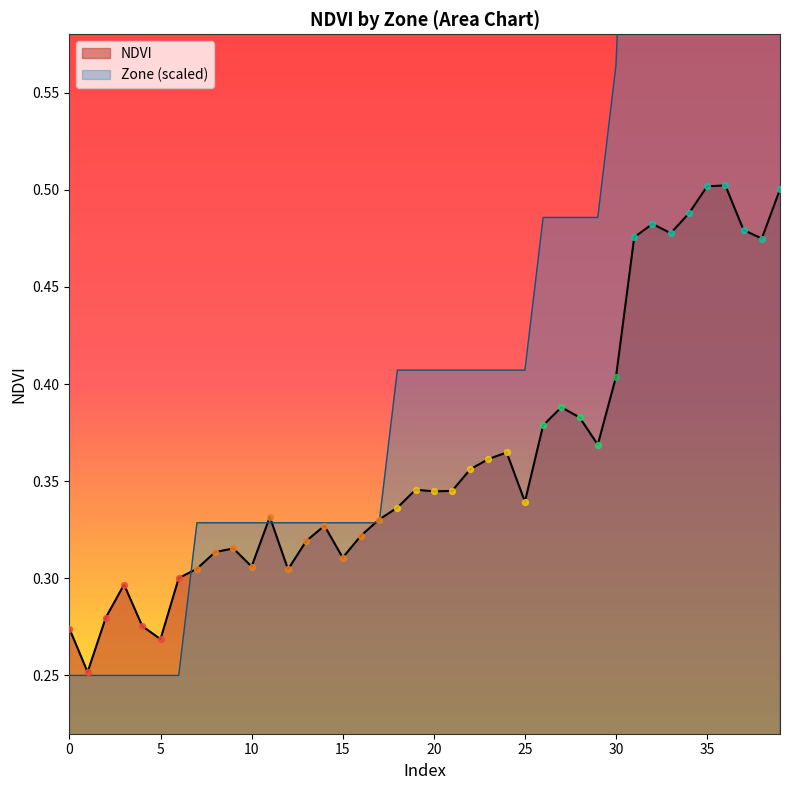

Between 18 and 4, which is larger?

18